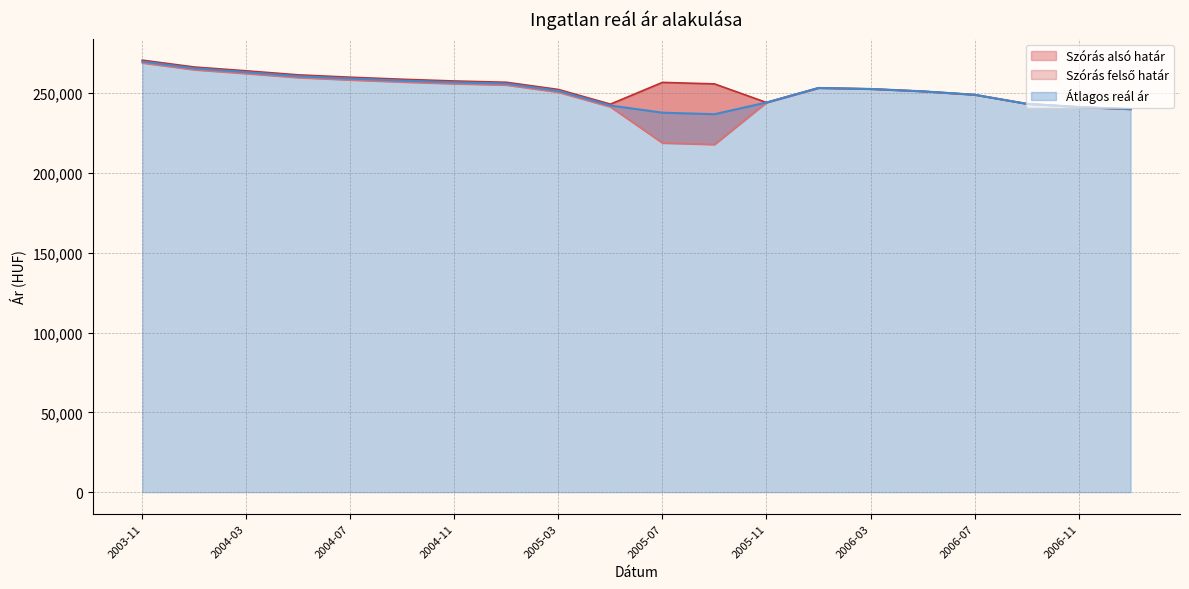

What is the greatest value displayed?

270776